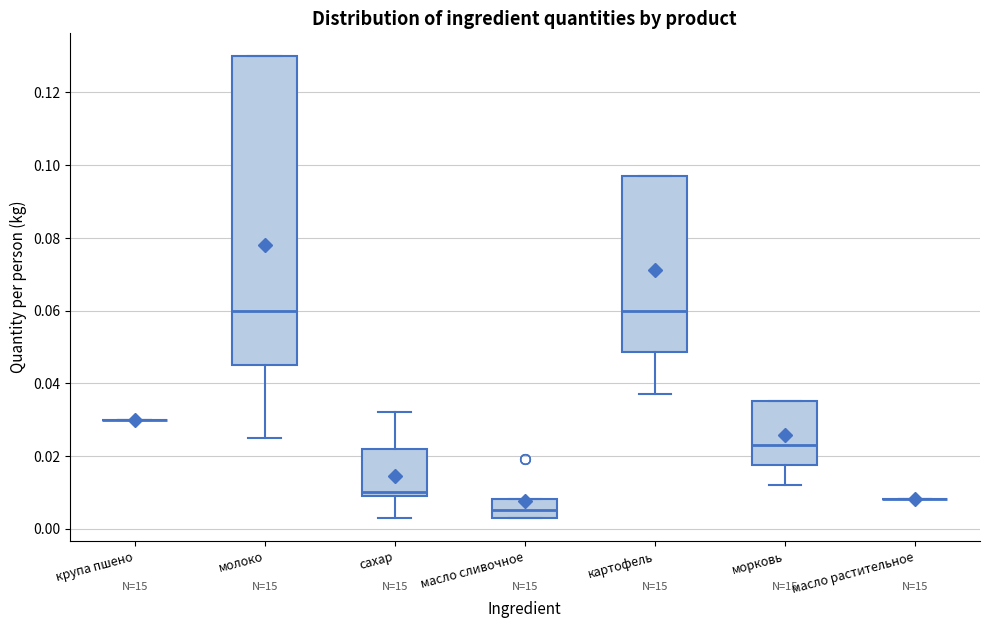

Reading left to right, read every box against the y-axis: the position of its median line, the range the box covers, and the ends of its whiskers. The values are not printed on the chart, so give them approximately, as read against the axis.

крупа пшено: box collapsed to a line at 0.030, whiskers 0.030 to 0.030
молоко: median 0.060, box 0.046 to 0.130, whiskers 0.026 to 0.130
сахар: median 0.010 (just above the box's lower edge), box 0.010 to 0.022, whiskers 0.004 to 0.032
масло сливочное: median 0.006, box 0.004 to 0.008, whiskers 0.004 to 0.008
картофель: median 0.060, box 0.048 to 0.098, whiskers 0.038 to 0.098
морковь: median 0.024, box 0.018 to 0.036, whiskers 0.012 to 0.036
масло растительное: box collapsed to a line at 0.008, whiskers 0.008 to 0.008